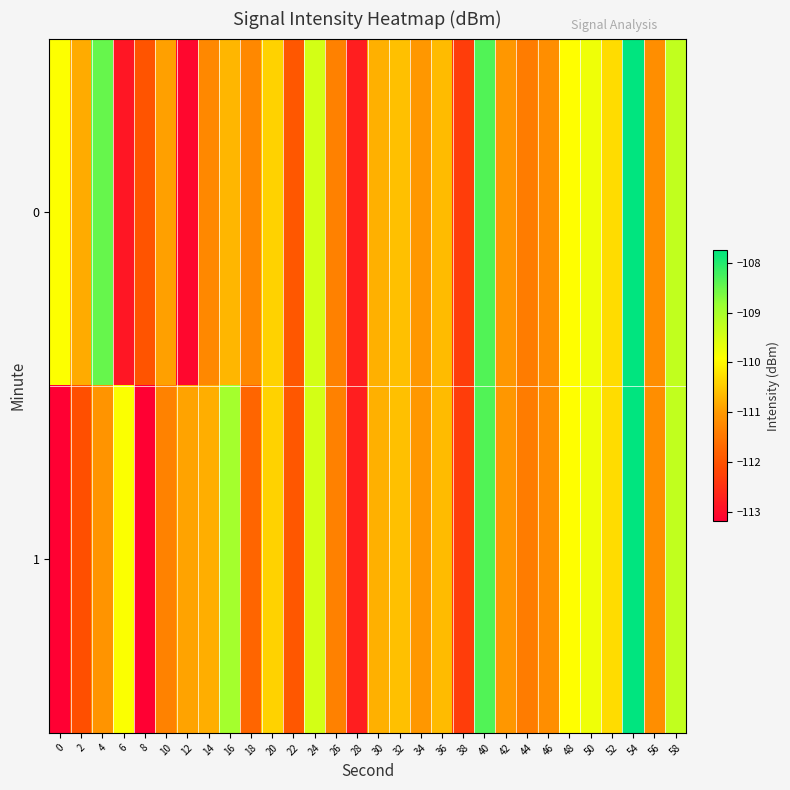

Which series has the largest range (max minus min)?

1